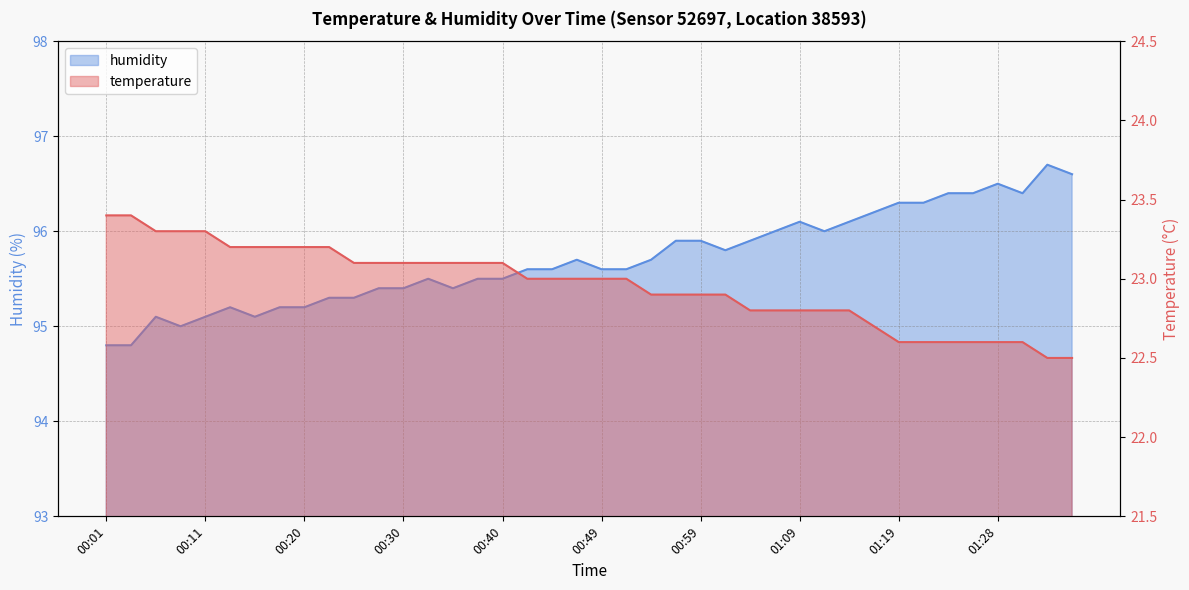

What is the average value of the humidity series?

95.7